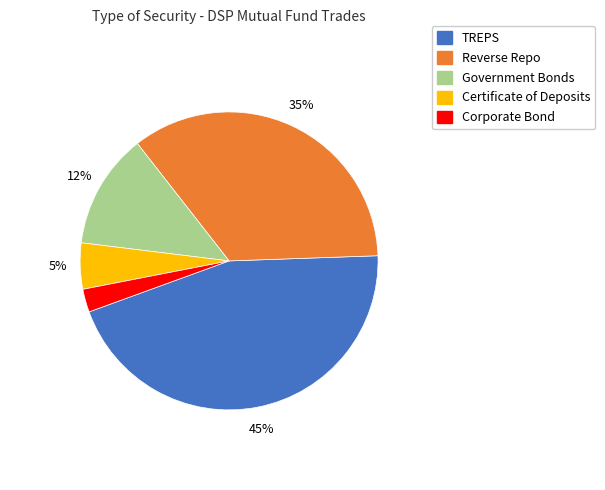

Rank the categories by value from highest to lowest.

TREPS, Reverse Repo, Government Bonds, Certificate of Deposits, Corporate Bond